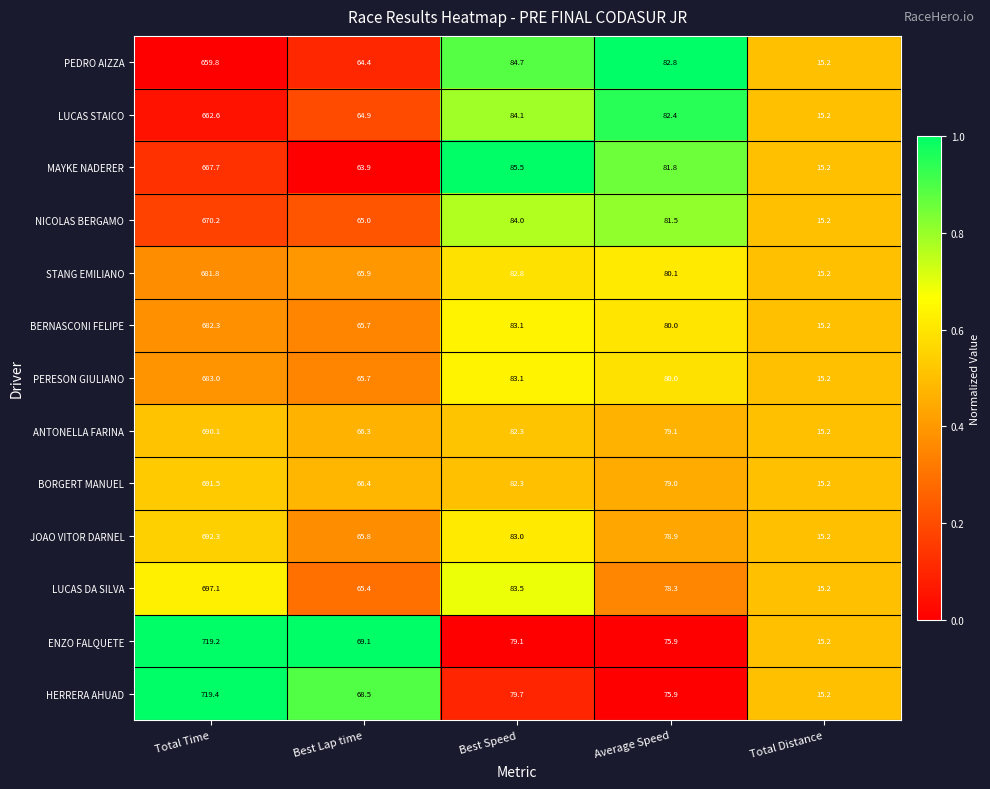

Which series has the largest total across all categories?

HERRERA AHUAD